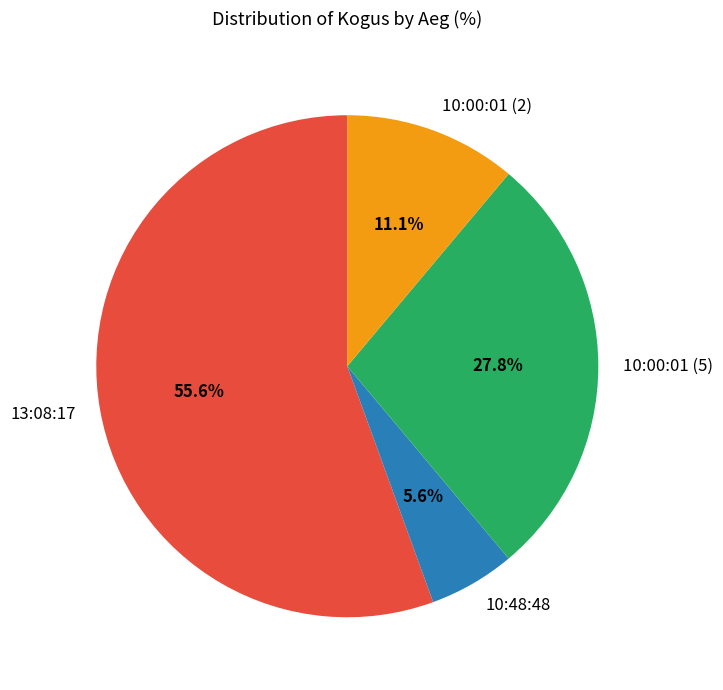

To the nearest percent, what is the combined percentage of 13:08:17 and 10:48:48?

61%